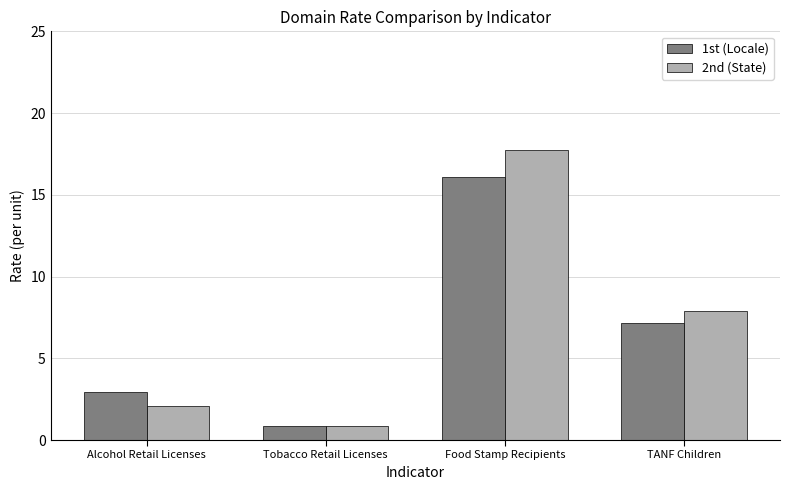

What is the label of the 1st bar from the left?

Alcohol Retail Licenses